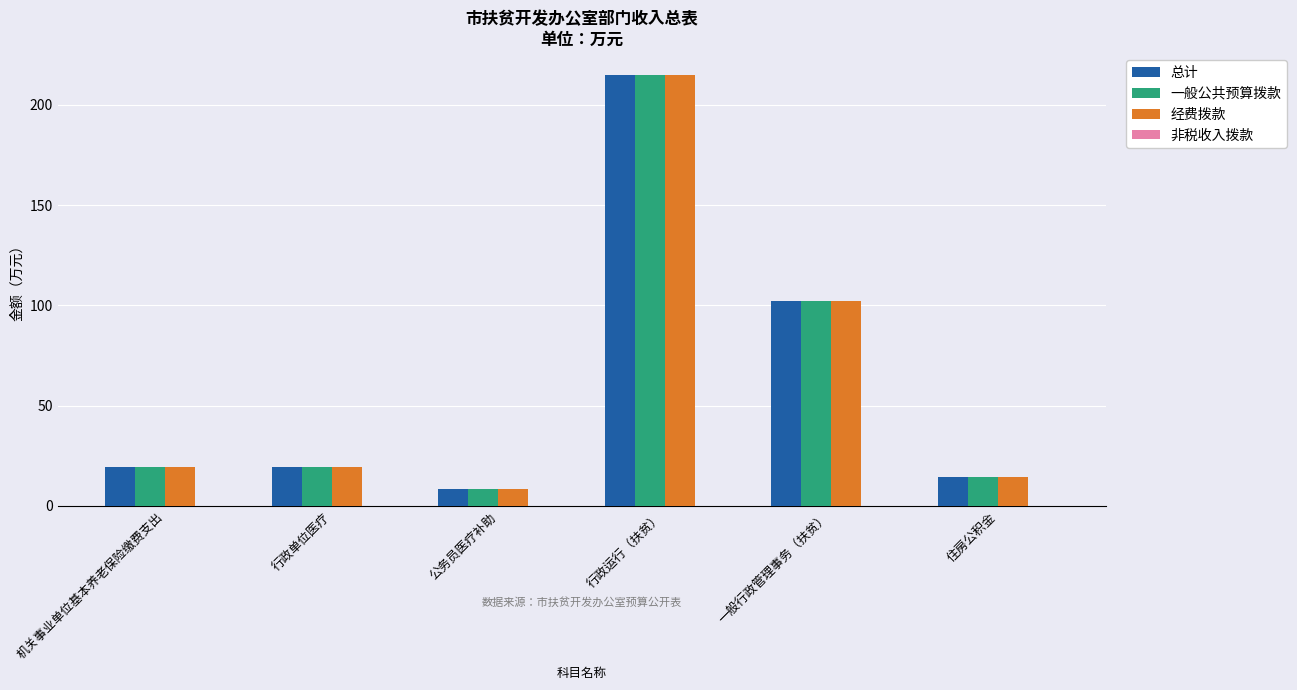

What is the value of the 总计 bar at the 1st from the left?

19.2